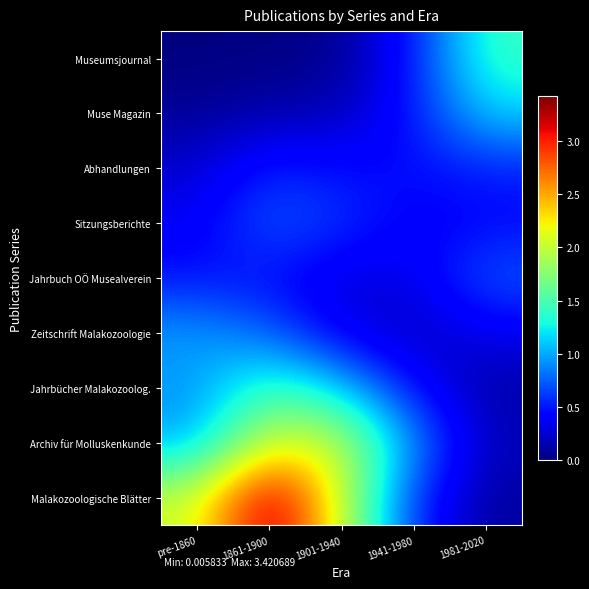

Which category has the highest value across all series?

1861-1900